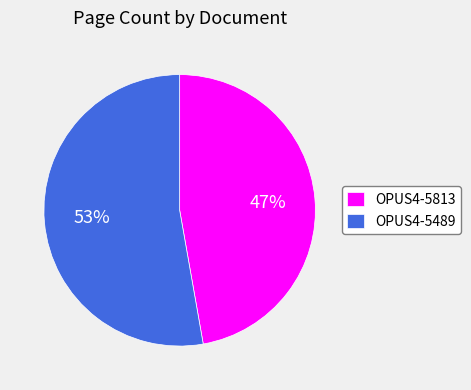

Which slice is the smallest?

OPUS4-5813